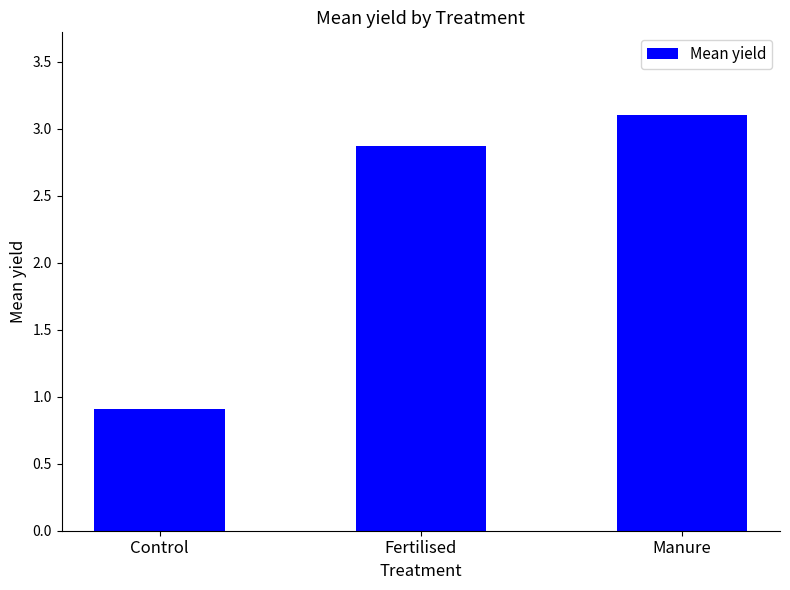

What is the label of the 2nd bar from the left?

Fertilised